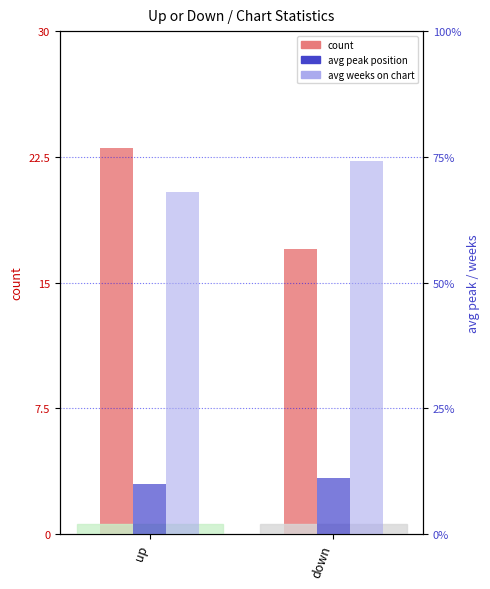

Are the bars horizontal?

No